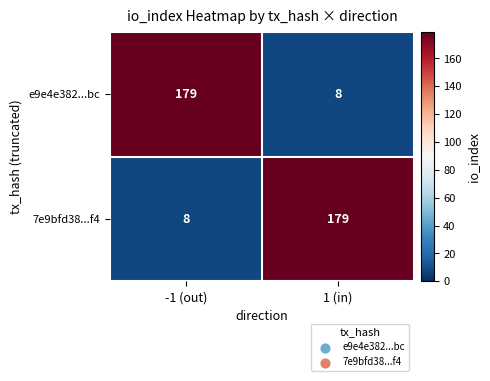

Rank the series at -1 (out) from lowest to highest value.

7e9bfd38...f4, e9e4e382...bc